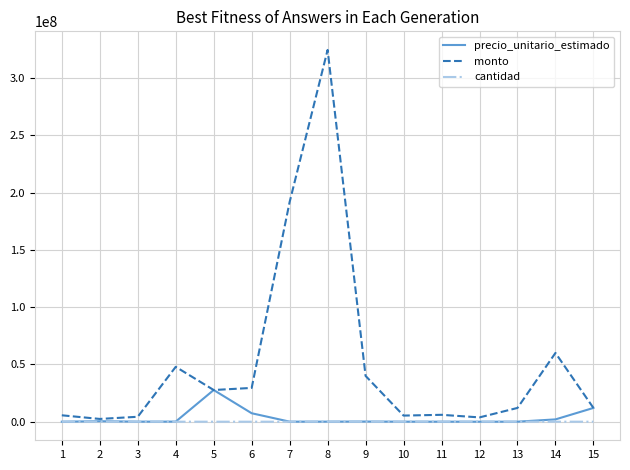

Rank the series by their maximum value, from highest to lowest.

monto, precio_unitario_estimado, cantidad